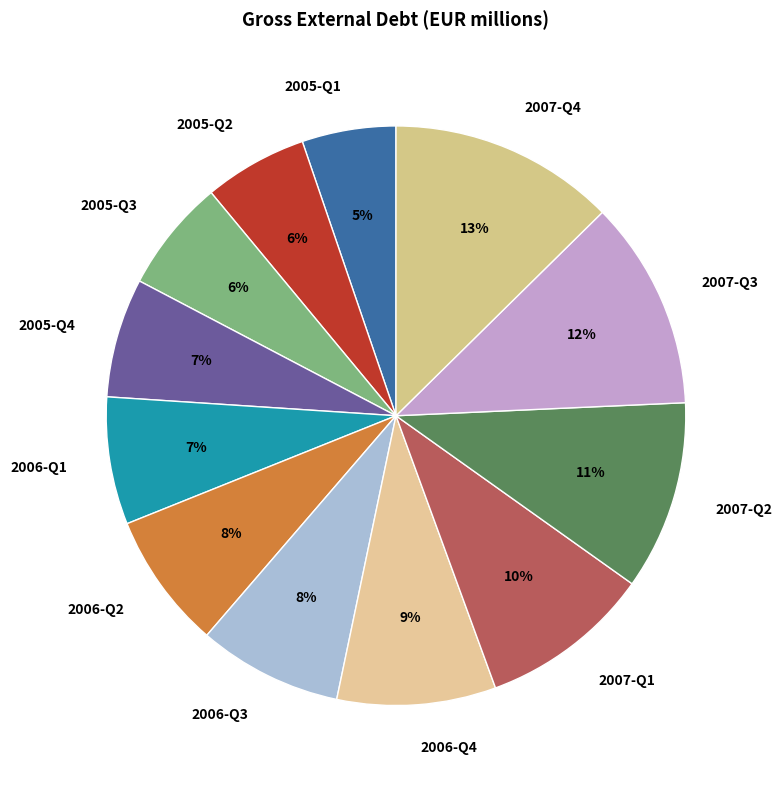

Between 2005-Q2 and 2006-Q2, which is larger?

2006-Q2